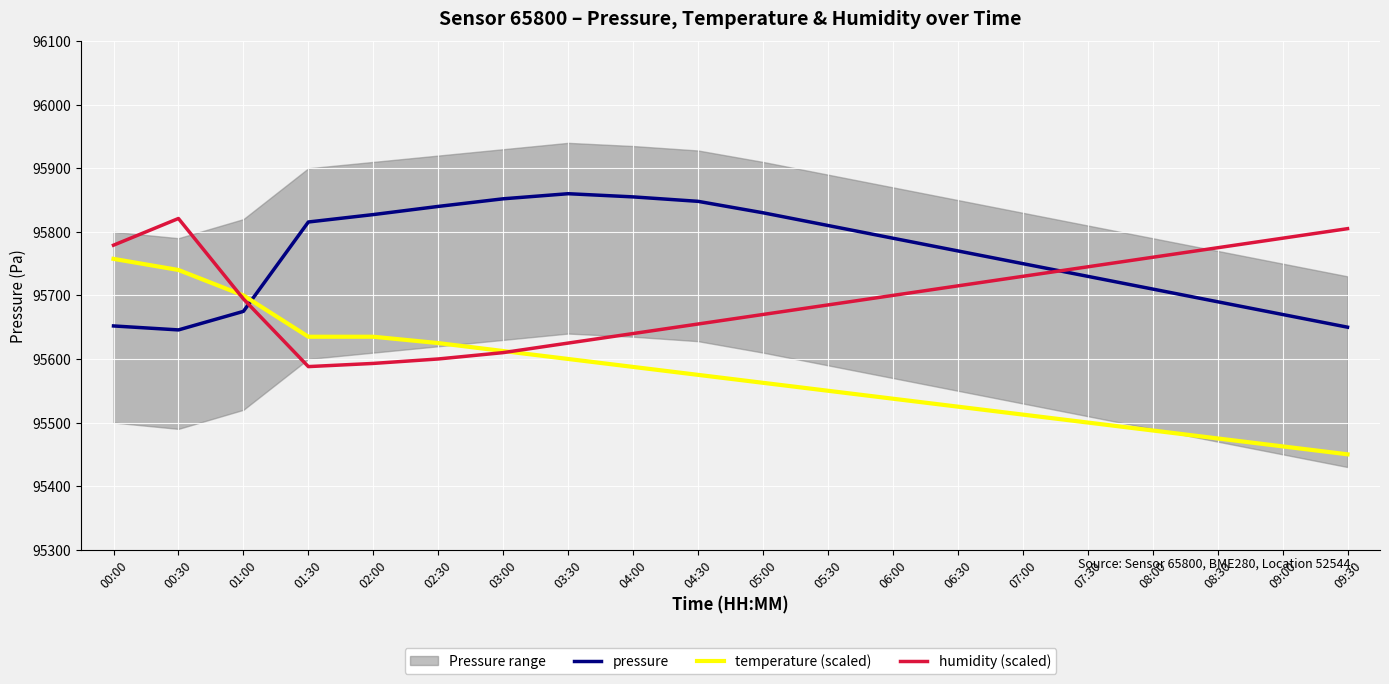

Is this an area chart (filled region under the line)?

No